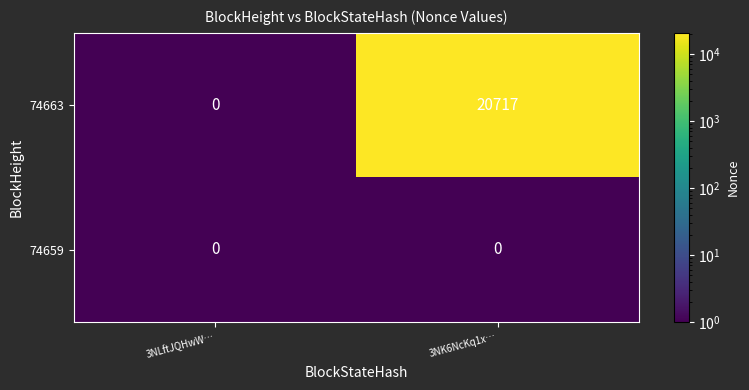

Which series changed the most between 3NLftJQHwW… and 3NK6NcKq1x…?

74663